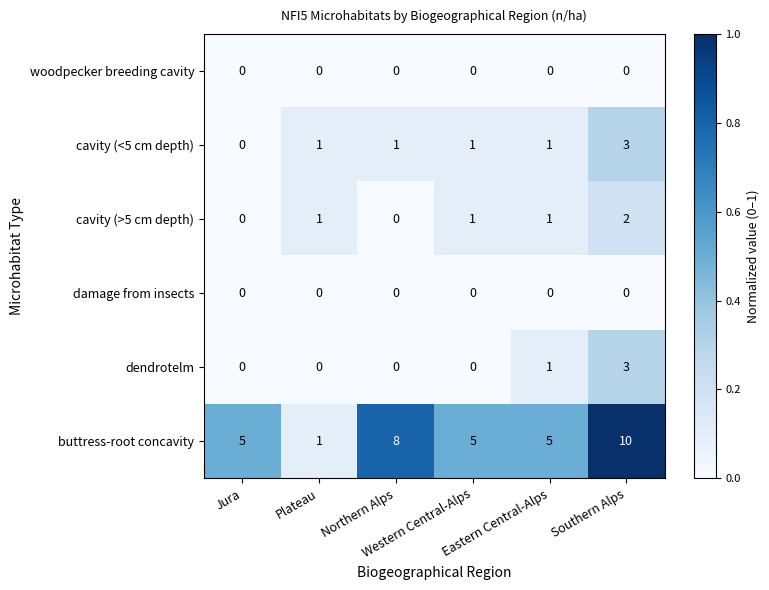

What is the difference between the maximum and second lowest values in the buttress-root concavity series?

5